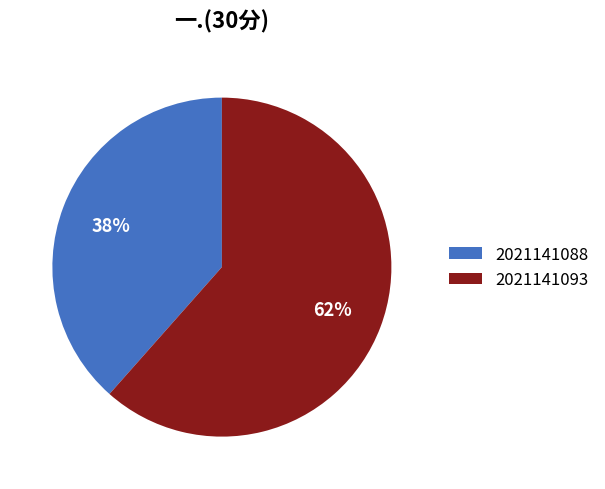

Which category has the biggest portion of the pie?

2021141093